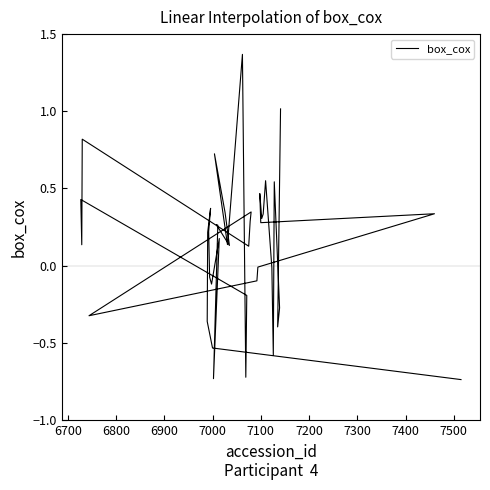

How many interior local valleys (lower than both neighbors) does the data have?

12